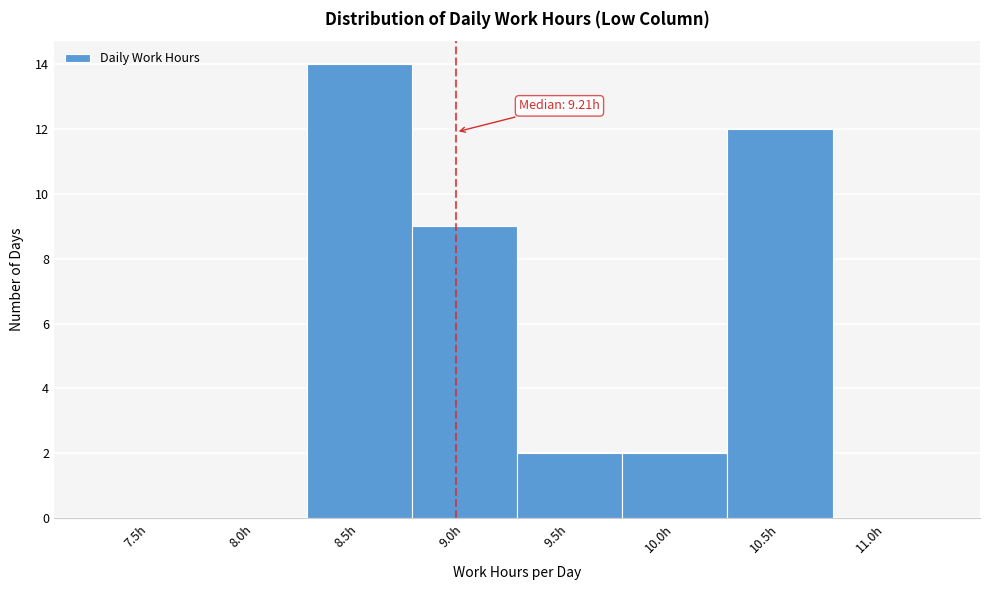

Reading left to right, transcribe all the data shown in this chart.

7.5h=0	8.0h=0	8.5h=14	9.0h=9	9.5h=2	10.0h=2	10.5h=12	11.0h=0